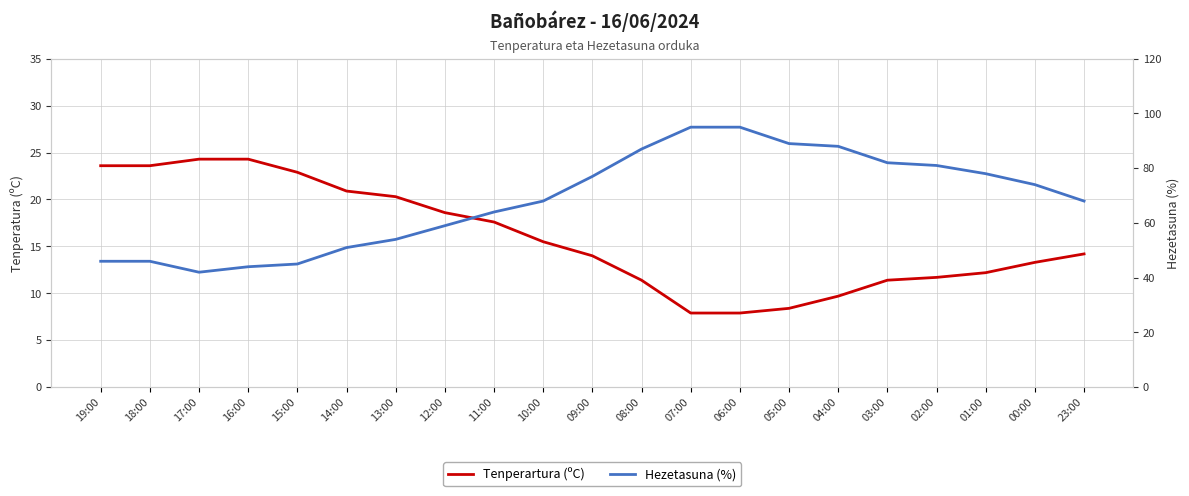

The Tenperartura (ºC) series shows 18.6 at 12:00. True or false?

True